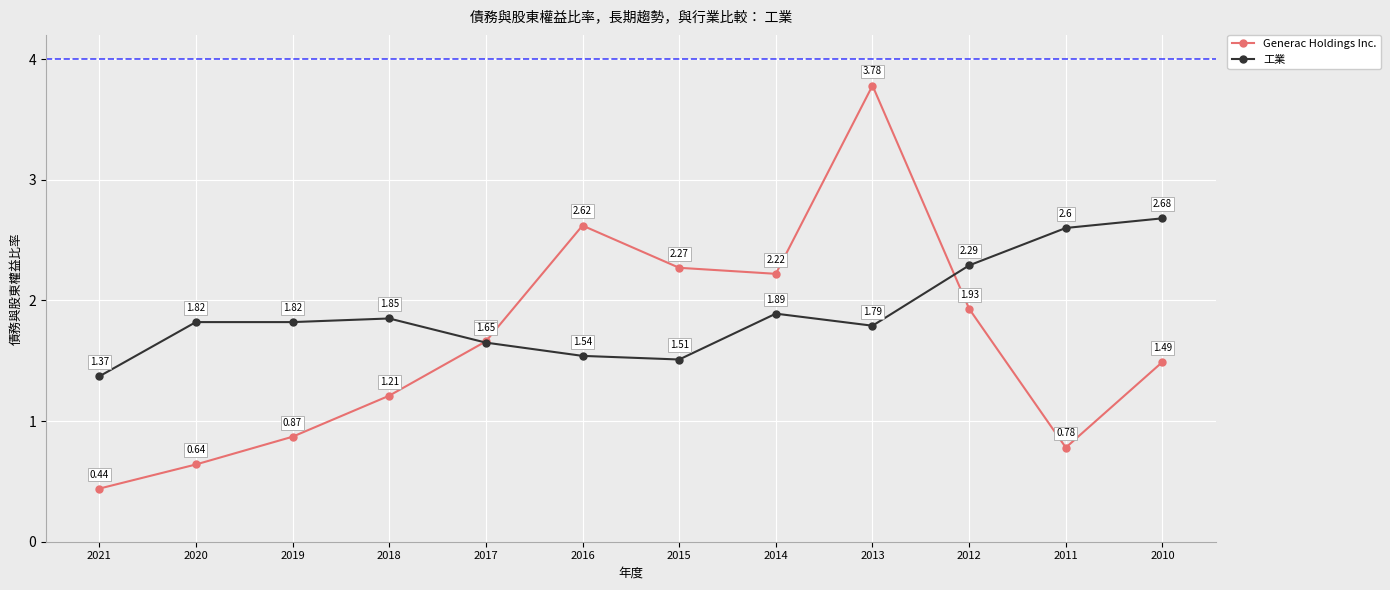

At 2017, list the series in order from largest to smallest.

Generac Holdings Inc., 工業